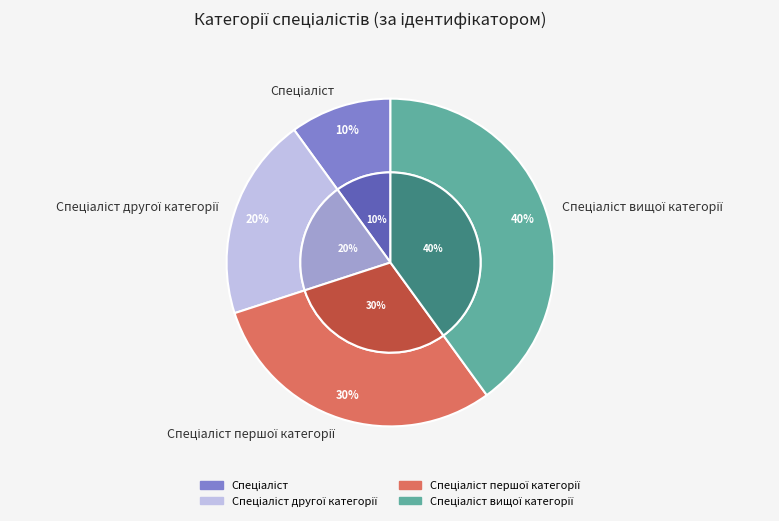

Does any single category account for the majority?

No